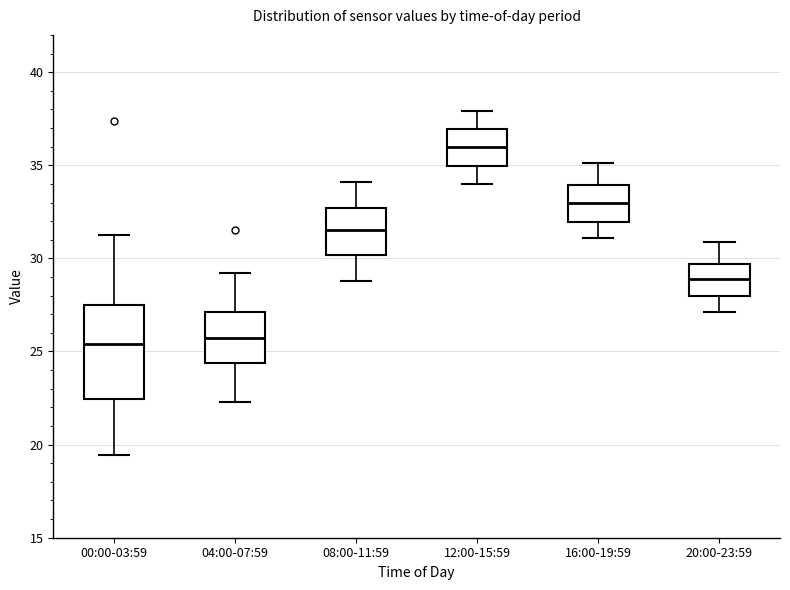

Which box is the tallest, from its lower edge to its upper edge?

00:00-03:59